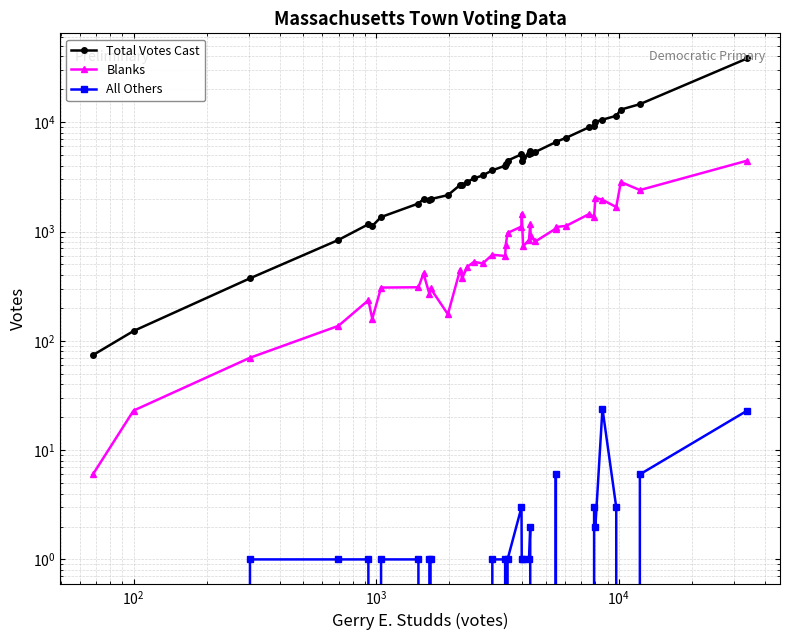

The Blanks series shows 523 at 25. True or false?

False